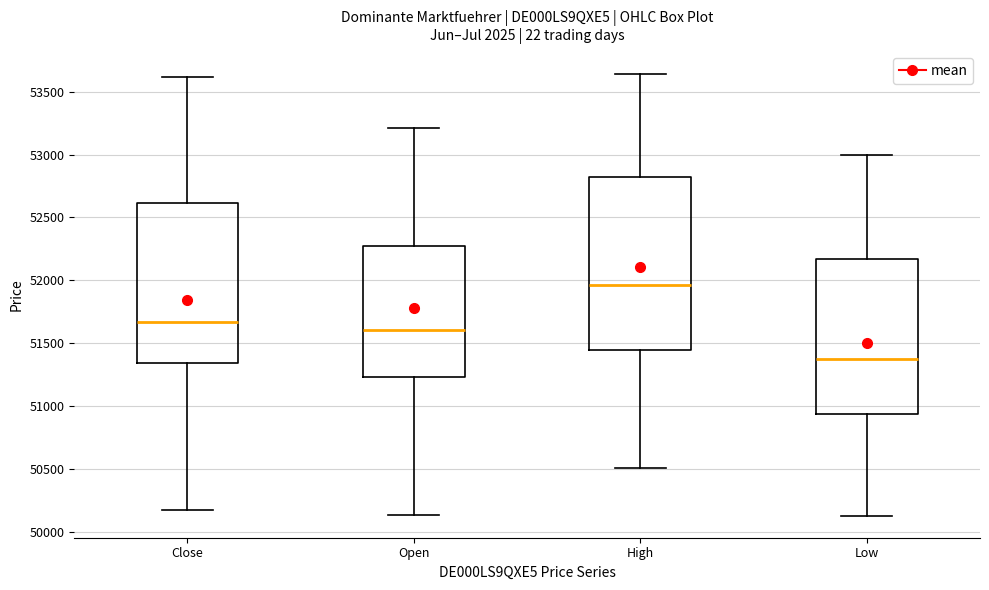

Reading left to right, read every box against the y-axis: the position of its median line, the range the box covers, and the ends of its whiskers. The values are not printed on the chart, so give them approximately, as read against the axis.

Close: median 51650, box 51350 to 52600, whiskers 50150 to 53600
Open: median 51600, box 51250 to 52300, whiskers 50150 to 53200
High: median 51950, box 51450 to 52800, whiskers 50500 to 53650
Low: median 51400, box 50950 to 52150, whiskers 50150 to 53000